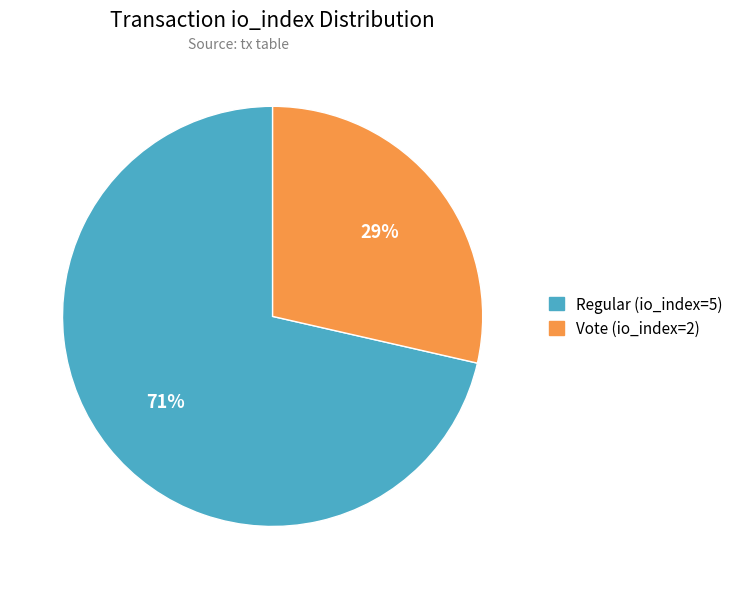

How many slices are in this pie chart?

2